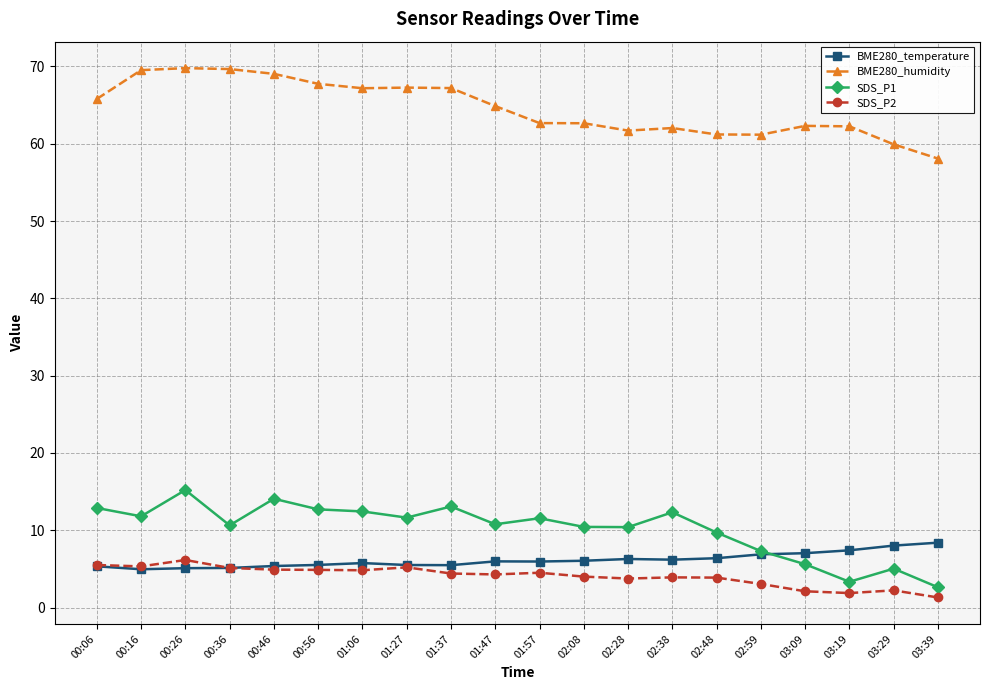

What is the spread (max minus min) of values at 00:06?

60.5